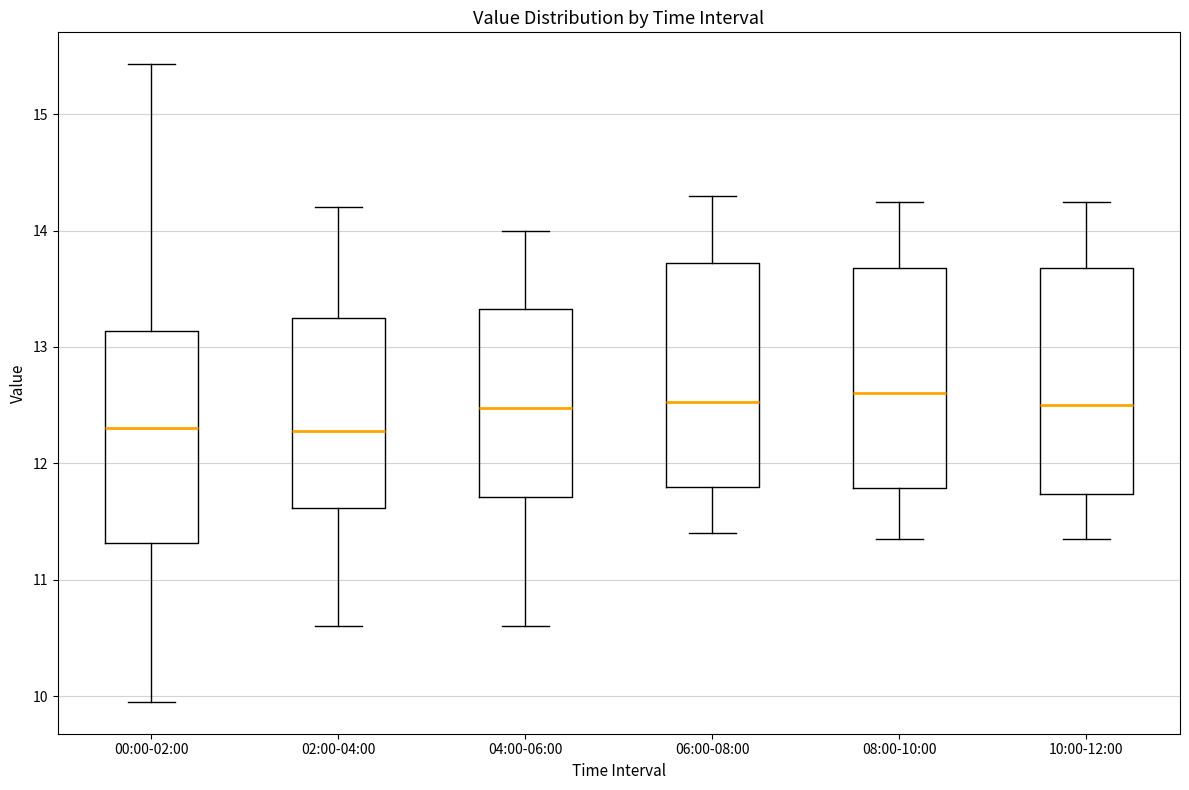

Reading left to right, read every box against the y-axis: the position of its median line, the range the box covers, and the ends of its whiskers. The values are not printed on the chart, so give them approximately, as read against the axis.

00:00-02:00: median 12.3, box 11.3 to 13.1, whiskers 10.0 to 15.4
02:00-04:00: median 12.3, box 11.6 to 13.3, whiskers 10.6 to 14.2
04:00-06:00: median 12.5, box 11.7 to 13.3, whiskers 10.6 to 14.0
06:00-08:00: median 12.5, box 11.8 to 13.7, whiskers 11.4 to 14.3
08:00-10:00: median 12.6, box 11.8 to 13.7, whiskers 11.4 to 14.3
10:00-12:00: median 12.5, box 11.7 to 13.7, whiskers 11.4 to 14.3